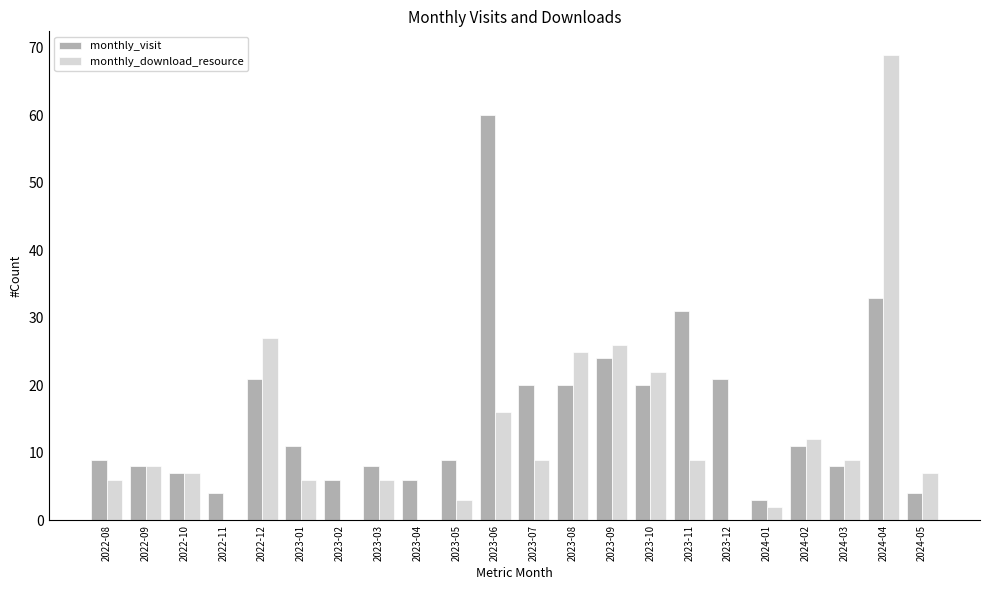

Which series has the largest total across all categories?

monthly_visit